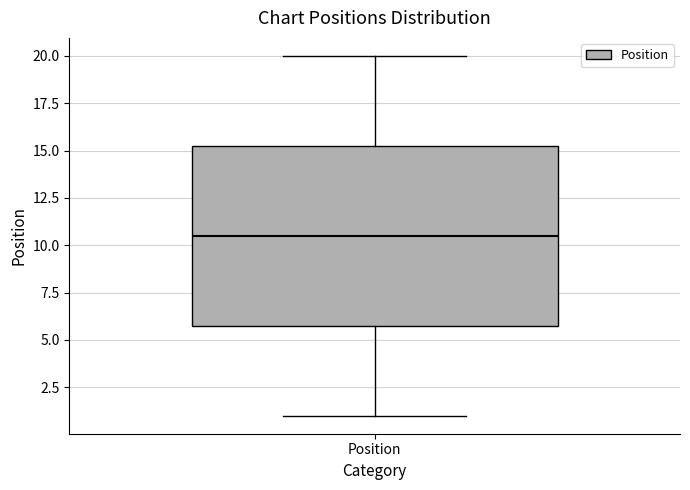

Where does the upper whisker of the box for Position end on the y-axis? The values are not printed on the chart, so give them approximately, as read against the axis.

20.0